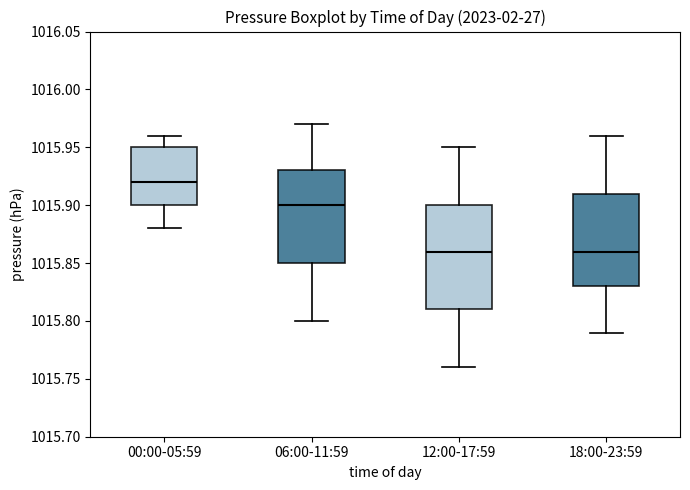

Where does the median line of the box for 18:00-23:59 sit on the y-axis? The values are not printed on the chart, so give them approximately, as read against the axis.

1015.86